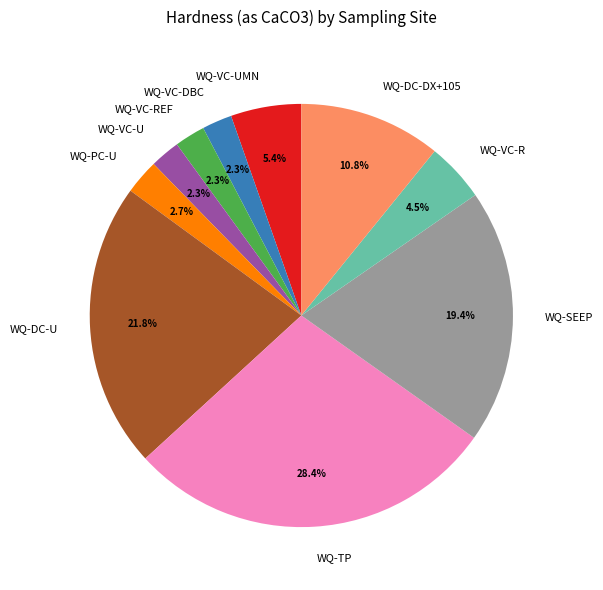

What is the ratio of the value at WQ-VC-REF to the value at WQ-VC-DBC?

1.0